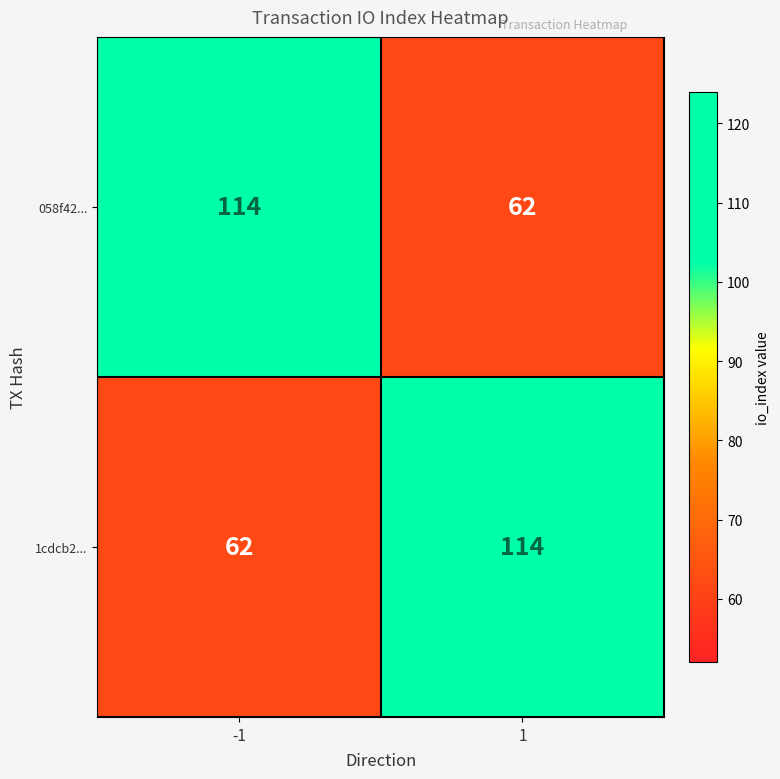

What value does the 058f42... series have at -1?

114